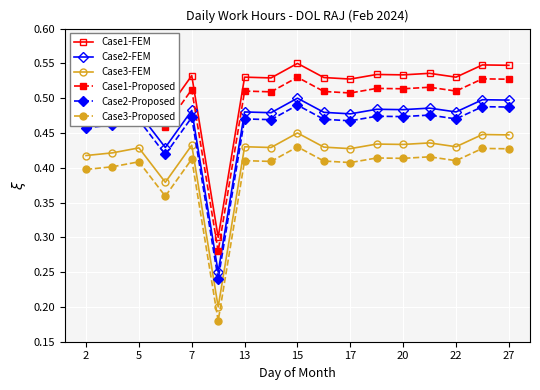

Which series has the largest total across all categories?

Case1-FEM